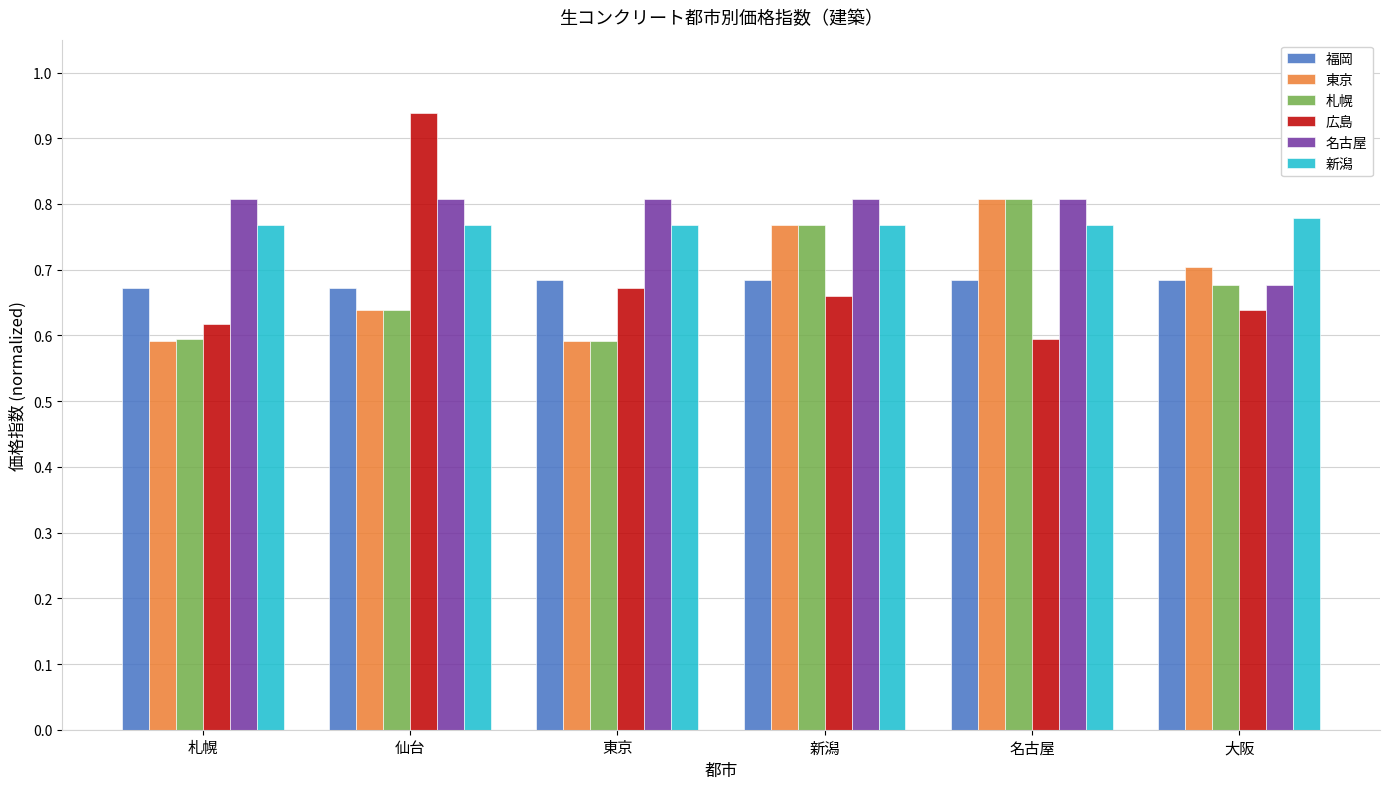

How many bars are there in total?

36